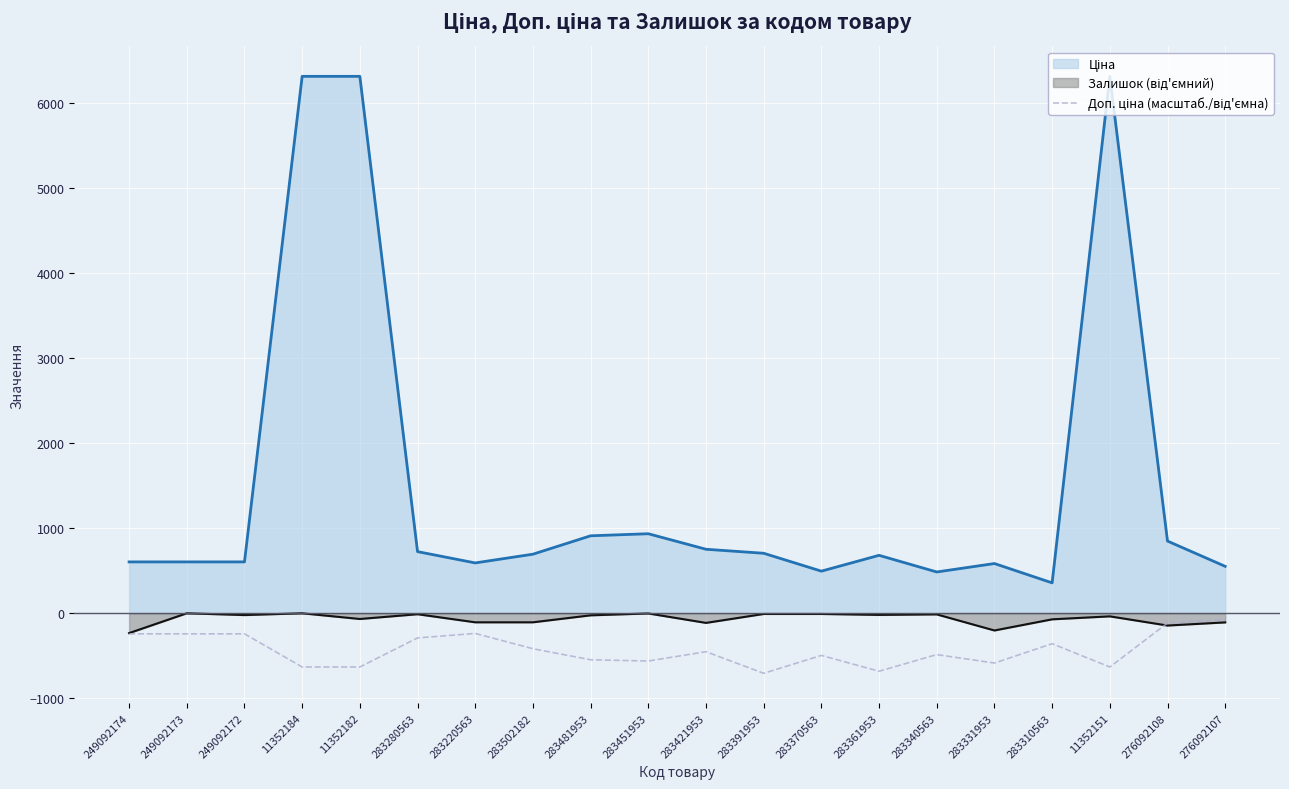

What is the greatest value displayed?

6308.8